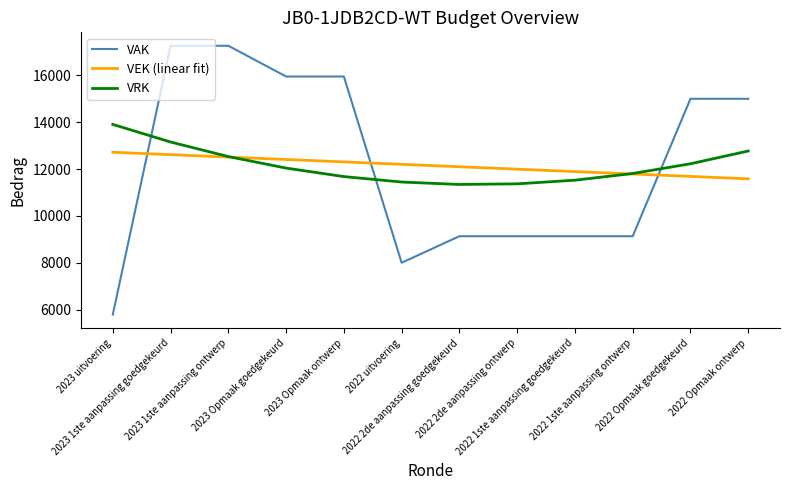

How many times do VAK and VEK (linear fit) cross each other?

3